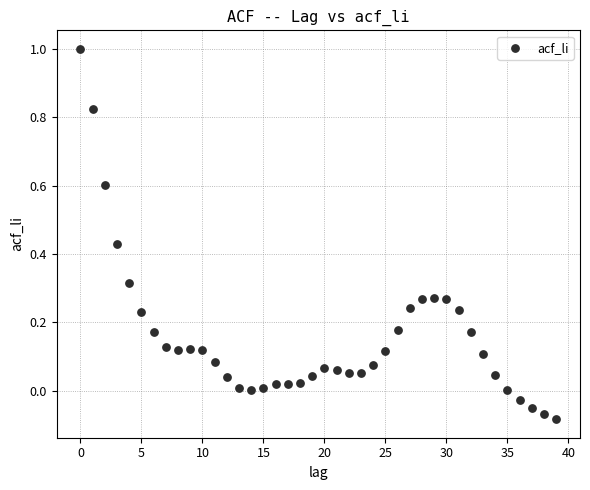

What is the range of Y values (max minus min)?

1.1